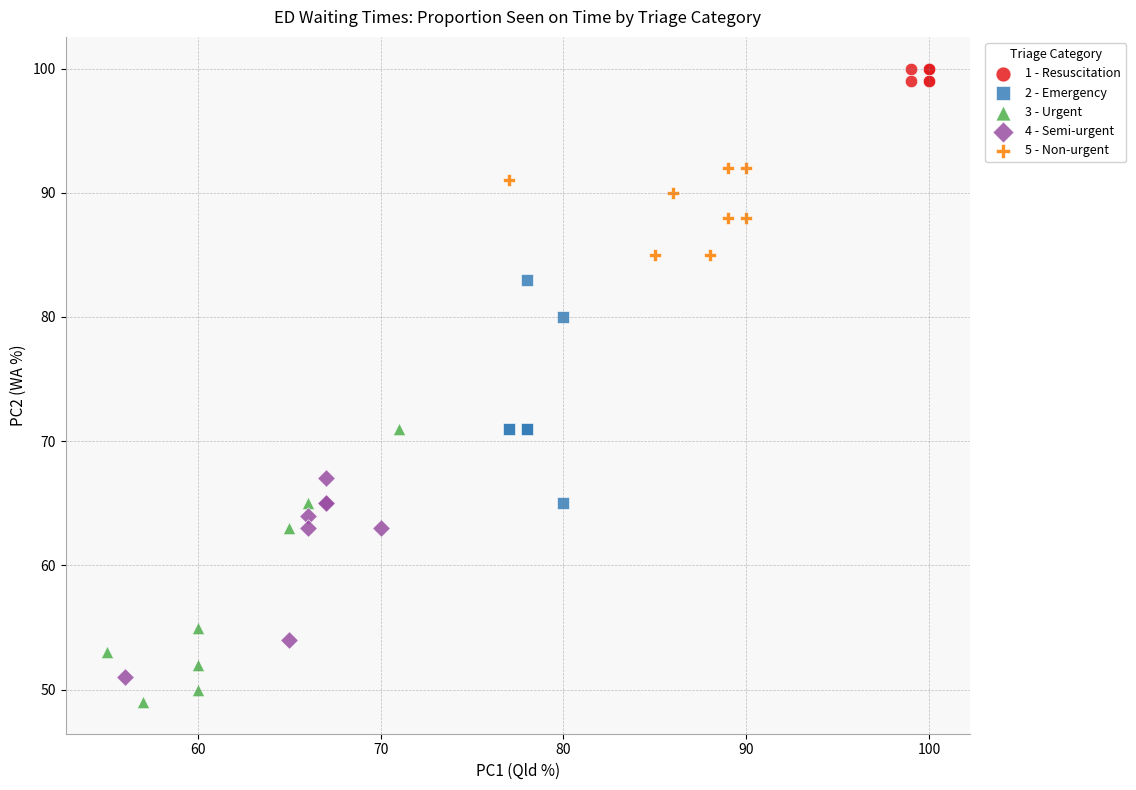

Which series contains the highest Y value?

1 - Resuscitation